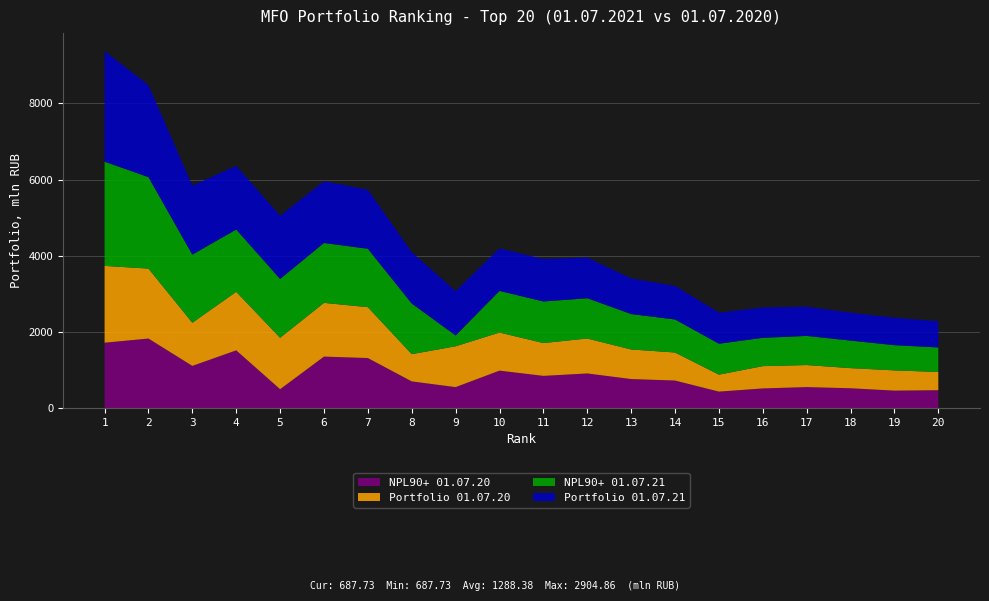

Reading left to right, list all the values displayed in this chart.

Portfolio 01.07.21: 1=2904.9	2=2411.6	3=1810.3	4=1670.8	5=1658.2	6=1618.6	7=1547.8	8=1348.3	9=1163.9	10=1116.4	11=1113.4	12=1066.1	13=935.9	14=882.5	15=815.0	16=796.0	17=768.2	18=732.3	19=720.0	20=687.7
NPL90+ 01.07.21: 1=2734.0	2=2399.9	3=1788.1	4=1634.7	5=1543.6	6=1571.2	7=1532.0	8=1327.7	9=284.0	10=1092.9	11=1091.0	12=1056.6	13=928.8	14=865.9	15=811.0	16=742.9	17=764.4	18=723.0	19=661.4	20=643.0
Portfolio 01.07.20: 1=2015.1	2=1835.3	3=1131.8	4=1535.5	5=1349.2	6=1410.0	7=1335.1	8=715.0	9=1071.3	10=999.3	11=860.9	12=917.0	13=776.1	14=735.8	15=445.4	16=584.9	17=578.0	18=528.2	19=530.8	20=479.0
NPL90+ 01.07.20: 1=1718.5	2=1827.1	3=1109.7	4=1517.7	5=498.2	6=1353.7	7=1315.8	8=703.0	9=553.0	10=985.7	11=847.8	12=911.6	13=764.7	14=725.6	15=435.0	16=518.5	17=554.0	18=522.9	19=461.0	20=472.1